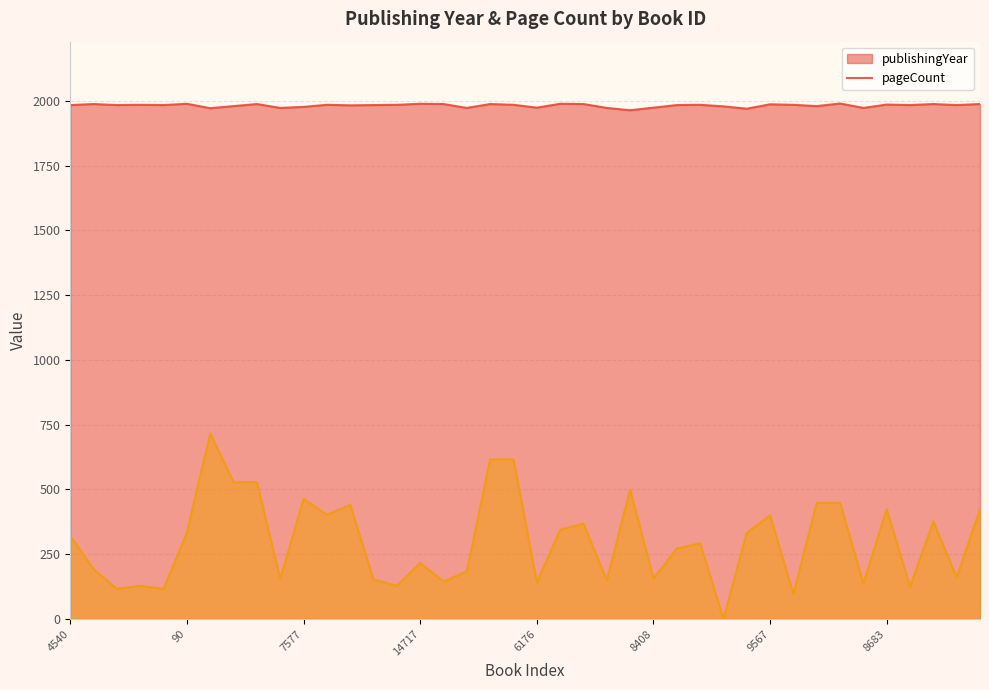

Is the value of pageCount at 8840 greater than the value of publishingYear at 14585?

No